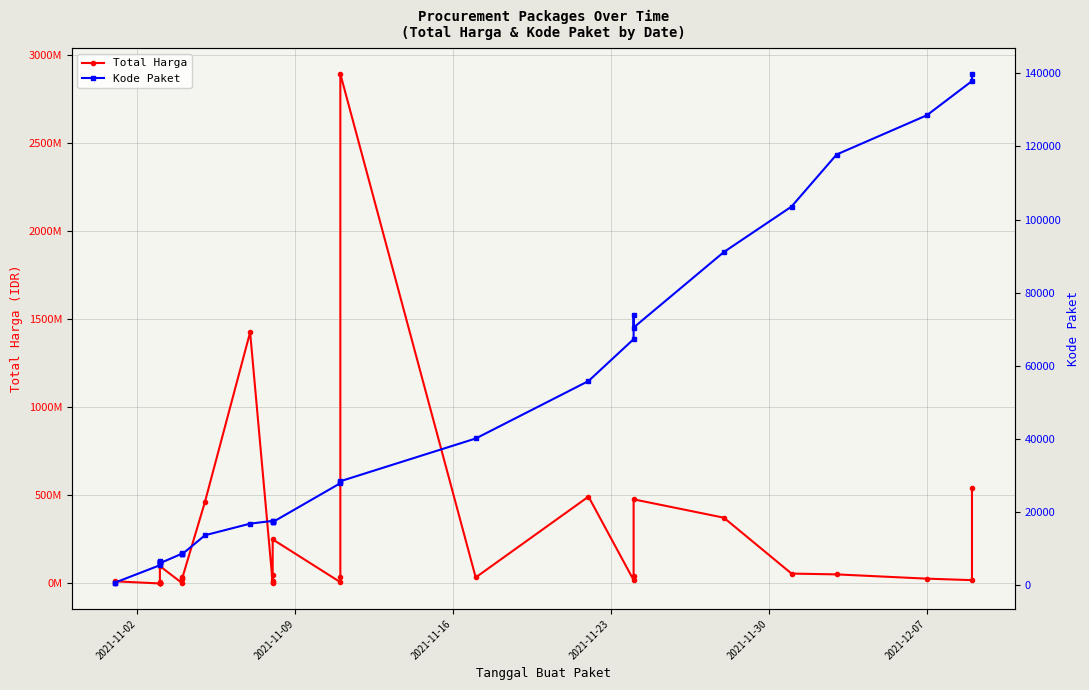

What is the difference between the maximum and second lowest values in the Kode Paket series?

139142